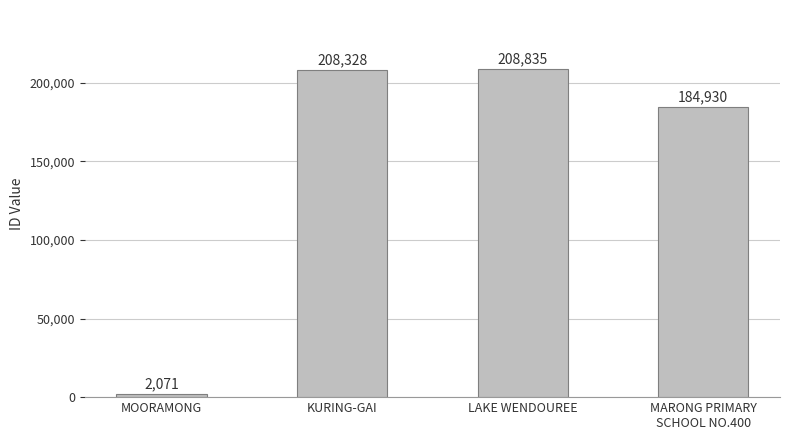

Rank the categories by value from lowest to highest.

MOORAMONG, MARONG PRIMARY
SCHOOL NO.400, KURING-GAI, LAKE WENDOUREE